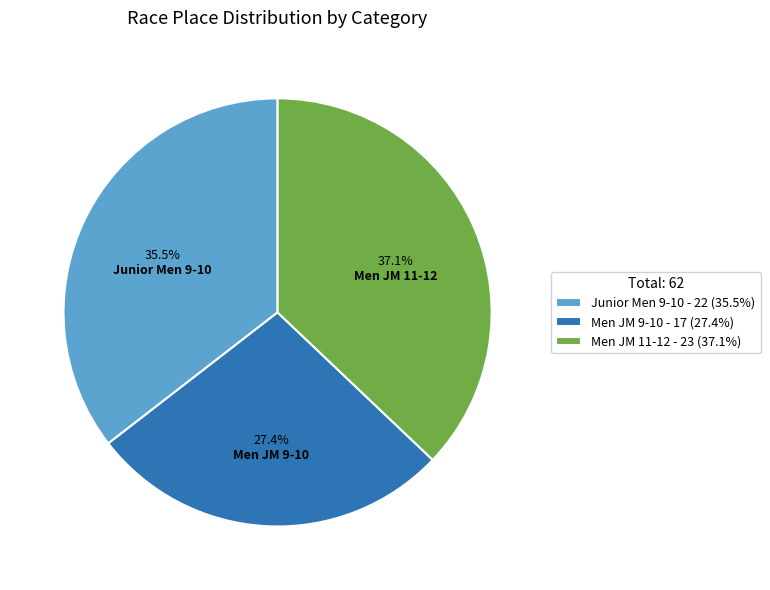

Does Men JM 9-10 represent more than half of the total?

No